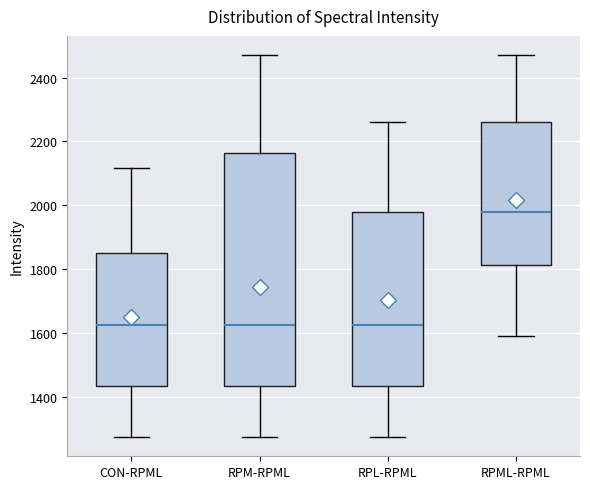

Comparing the boxes themselves (not the whiskers), which one is the tallest?

RPM-RPML